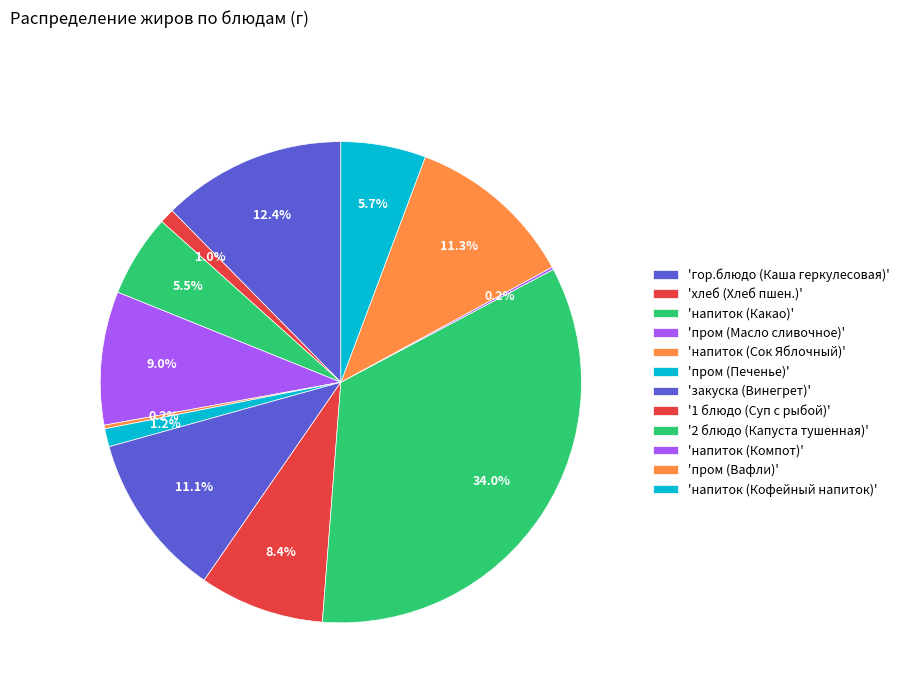

Is there any slice that represents more than half of the pie?

No